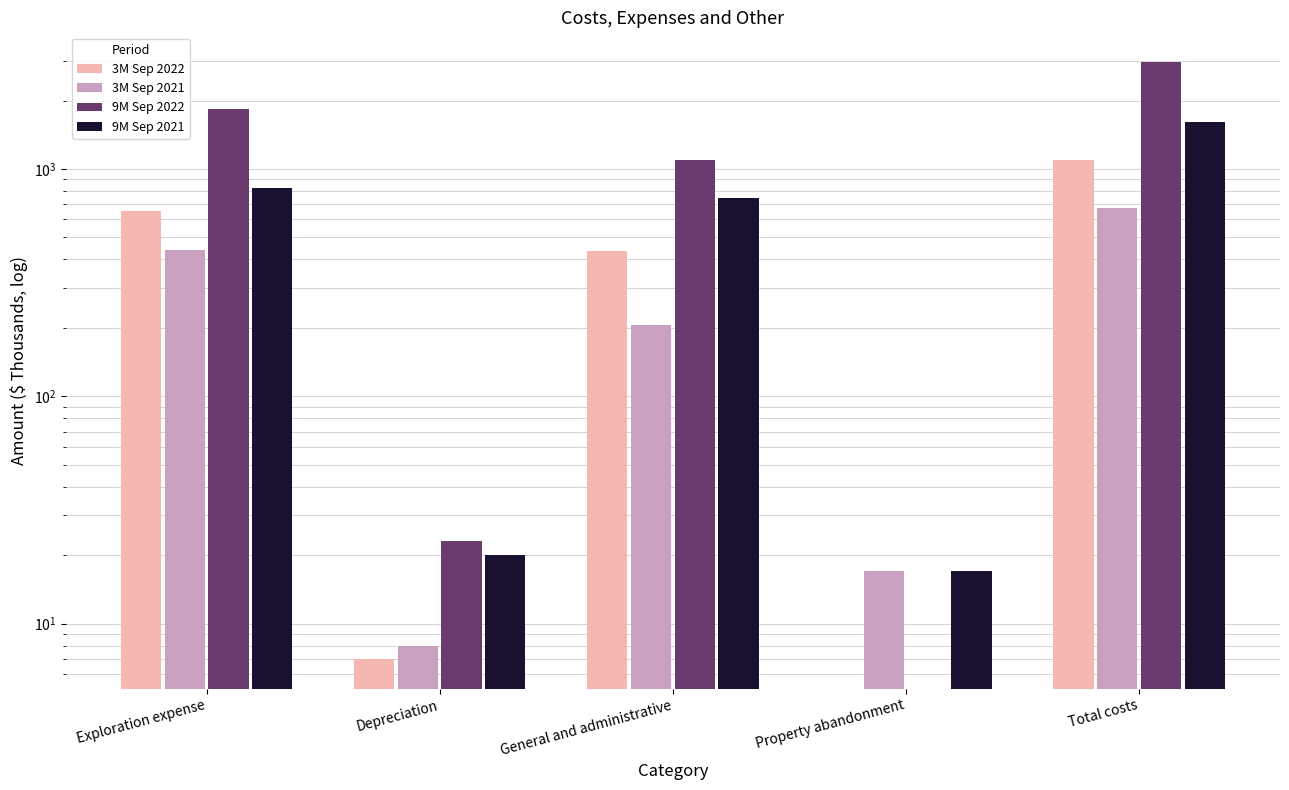

What is the sum of all 3M Sep 2022 values?

2194